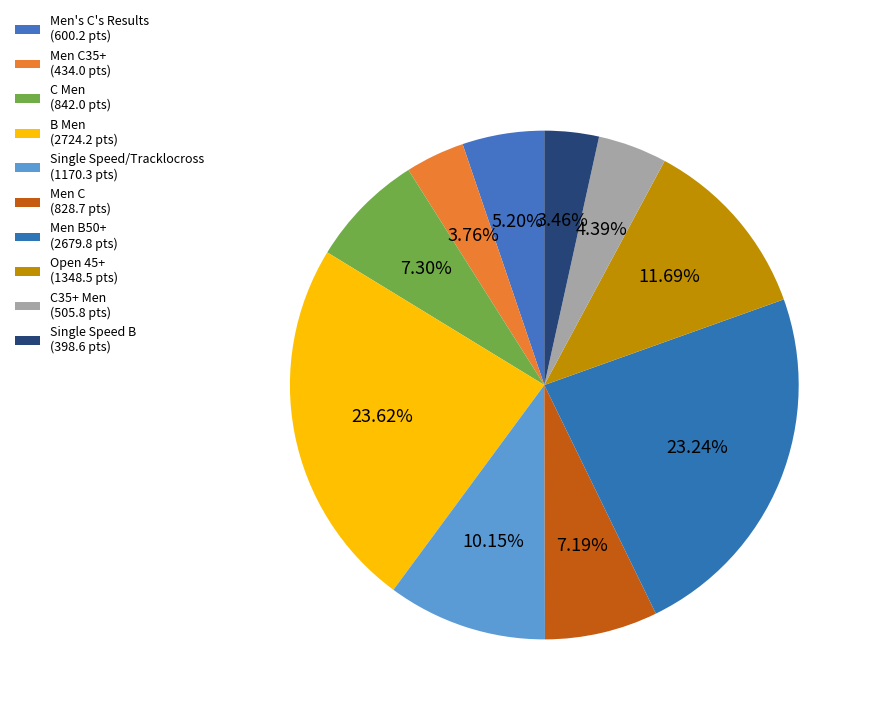

How many slices are in this pie chart?

10